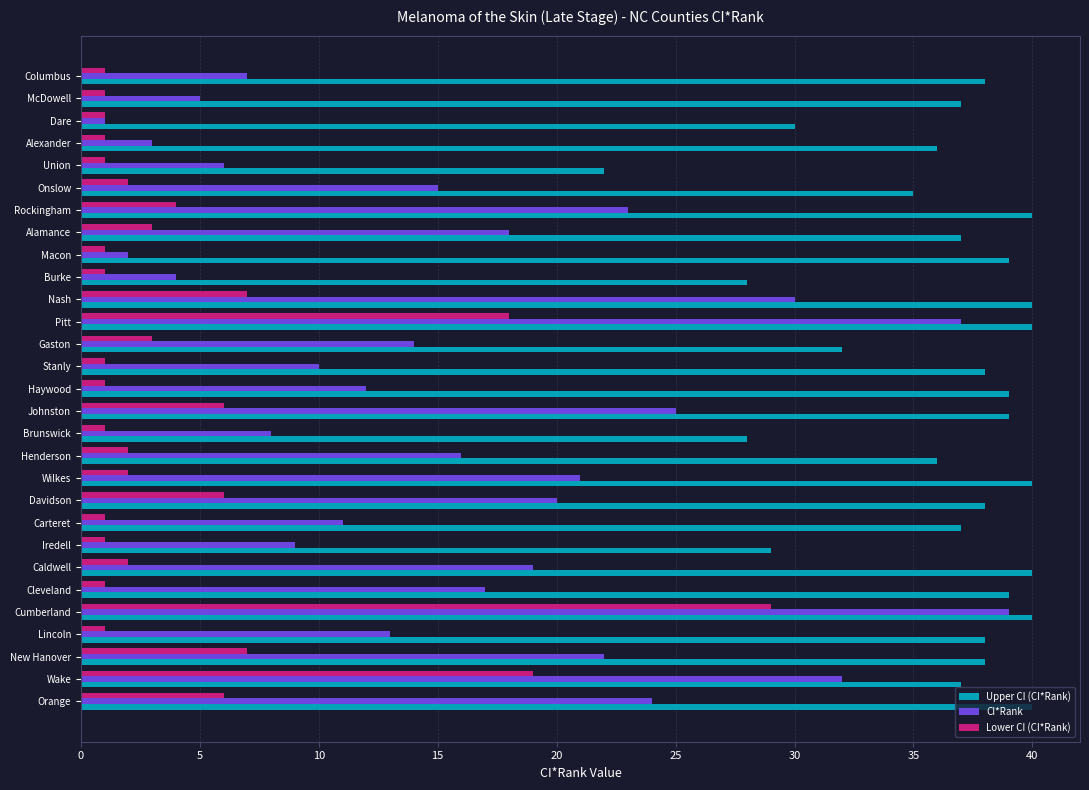

At Lincoln, list the series in order from largest to smallest.

Upper CI (CI*Rank), CI*Rank, Lower CI (CI*Rank)